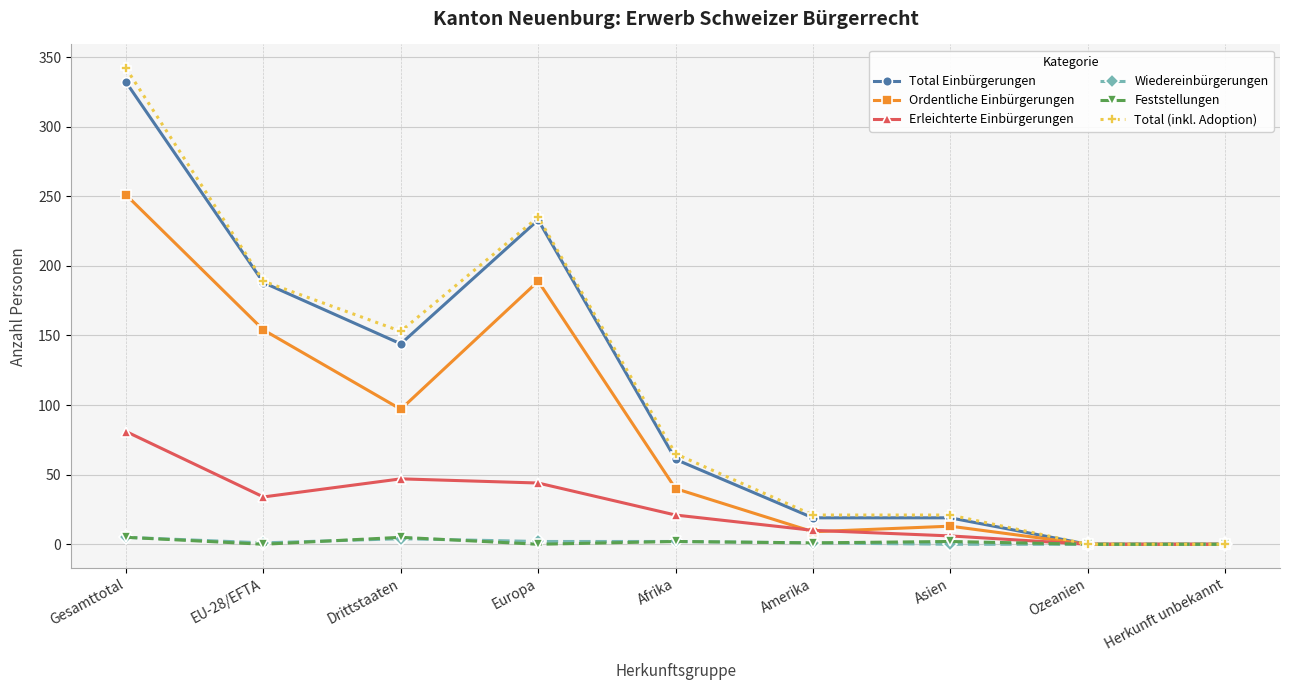

What is the maximum value shown in the chart?

342